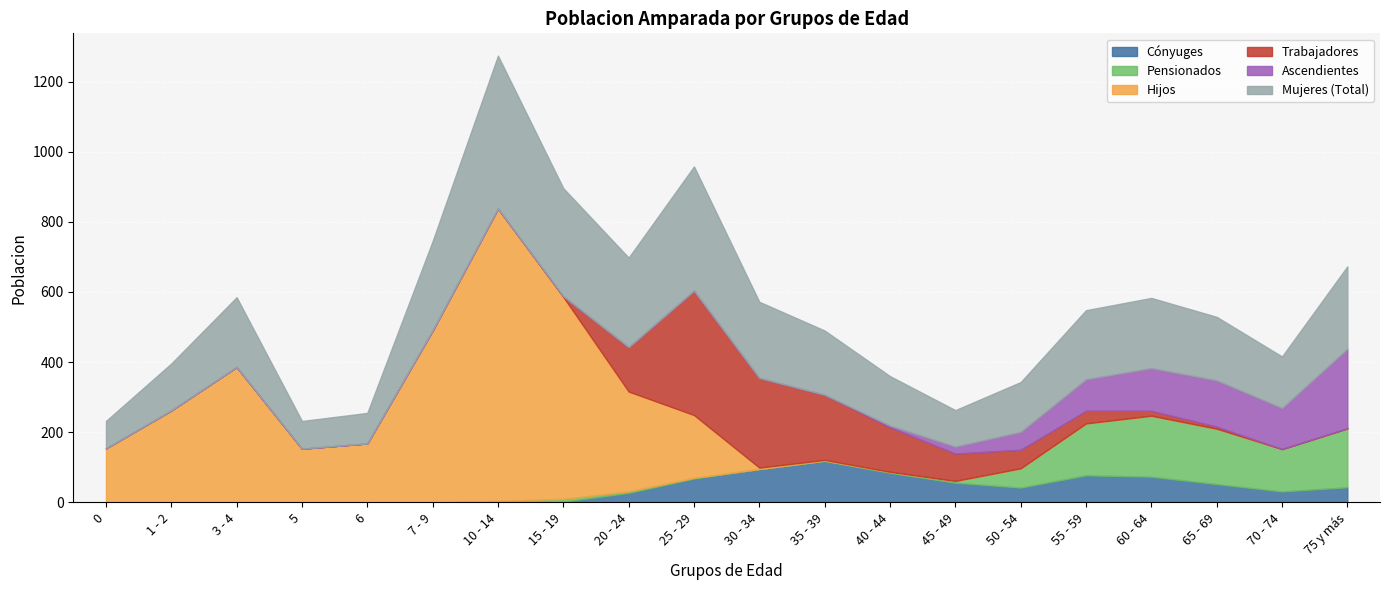

Rank the series at 10 - 14 from highest to lowest value.

Hijos, Mujeres (Total), Pensionados, Cónyuges, Trabajadores, Ascendientes